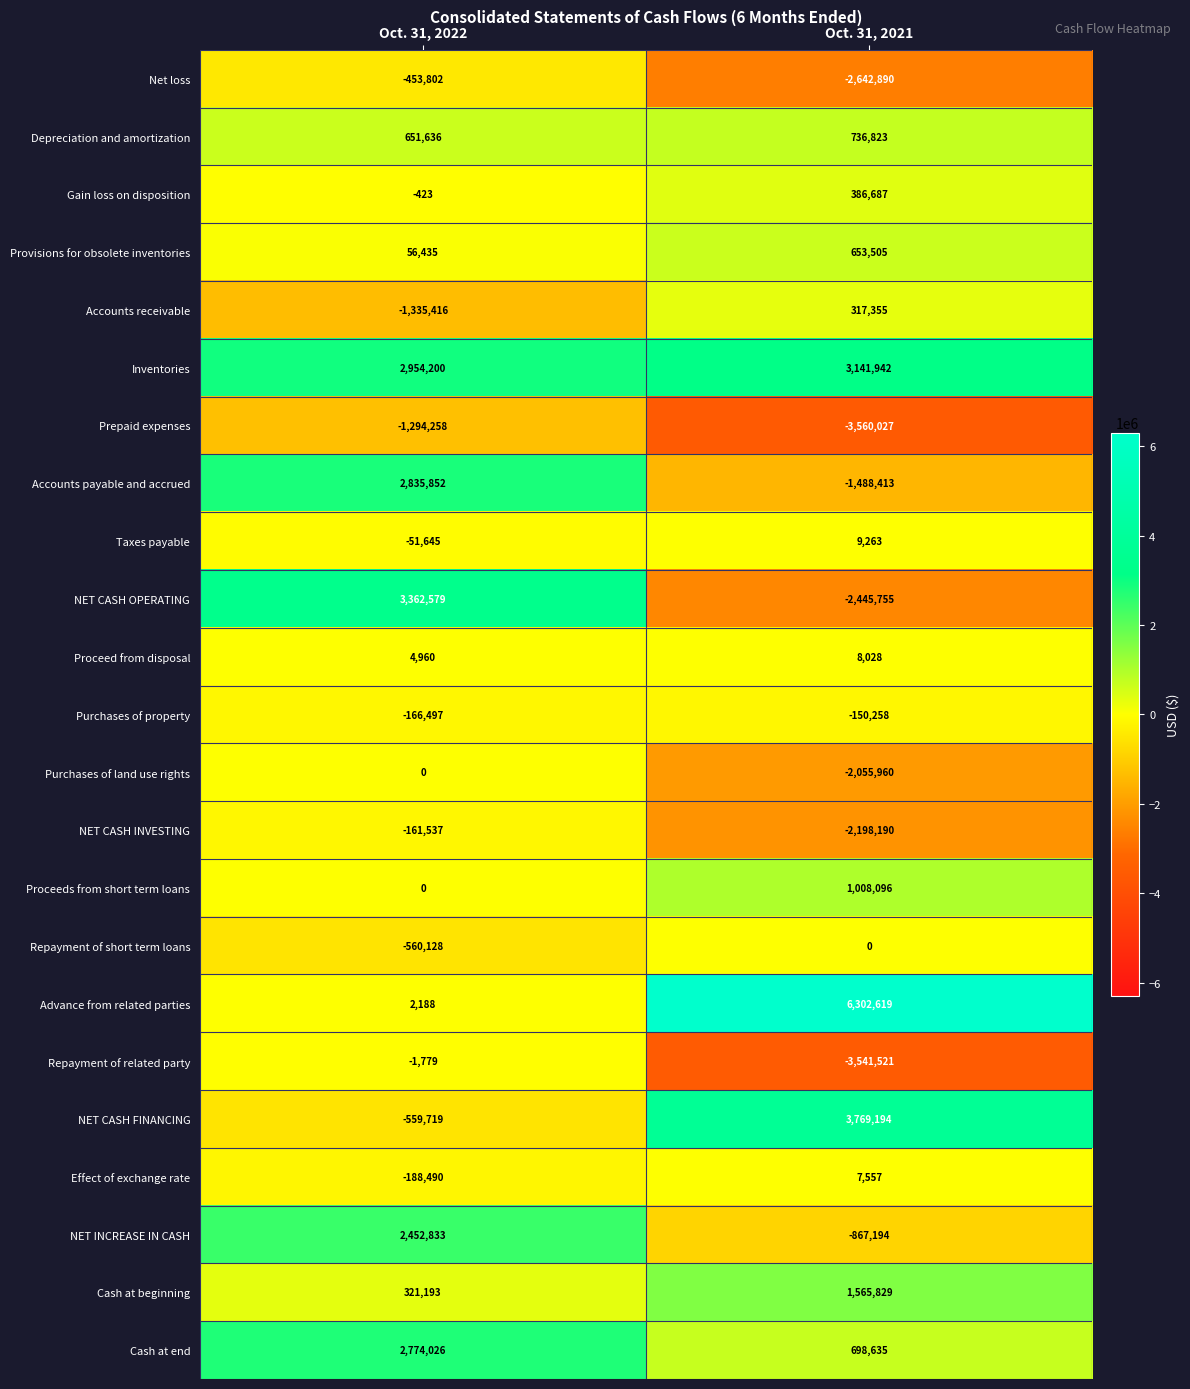

What is the total value across all series at Oct. 31, 2022?

10642208